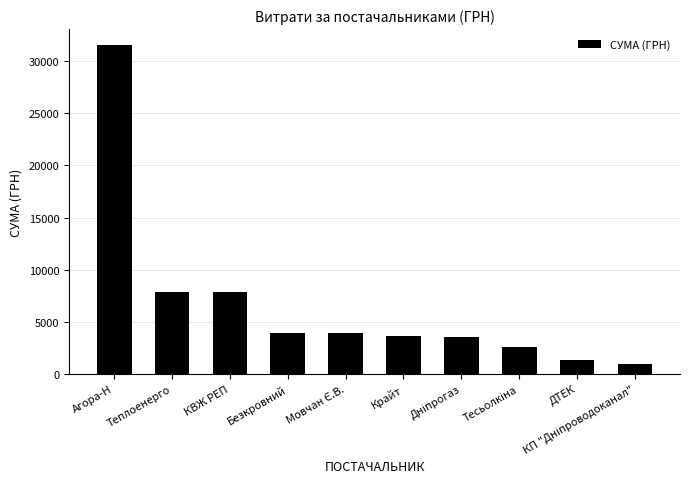

The value at Теплоенерго is 5134.6. True or false?

False